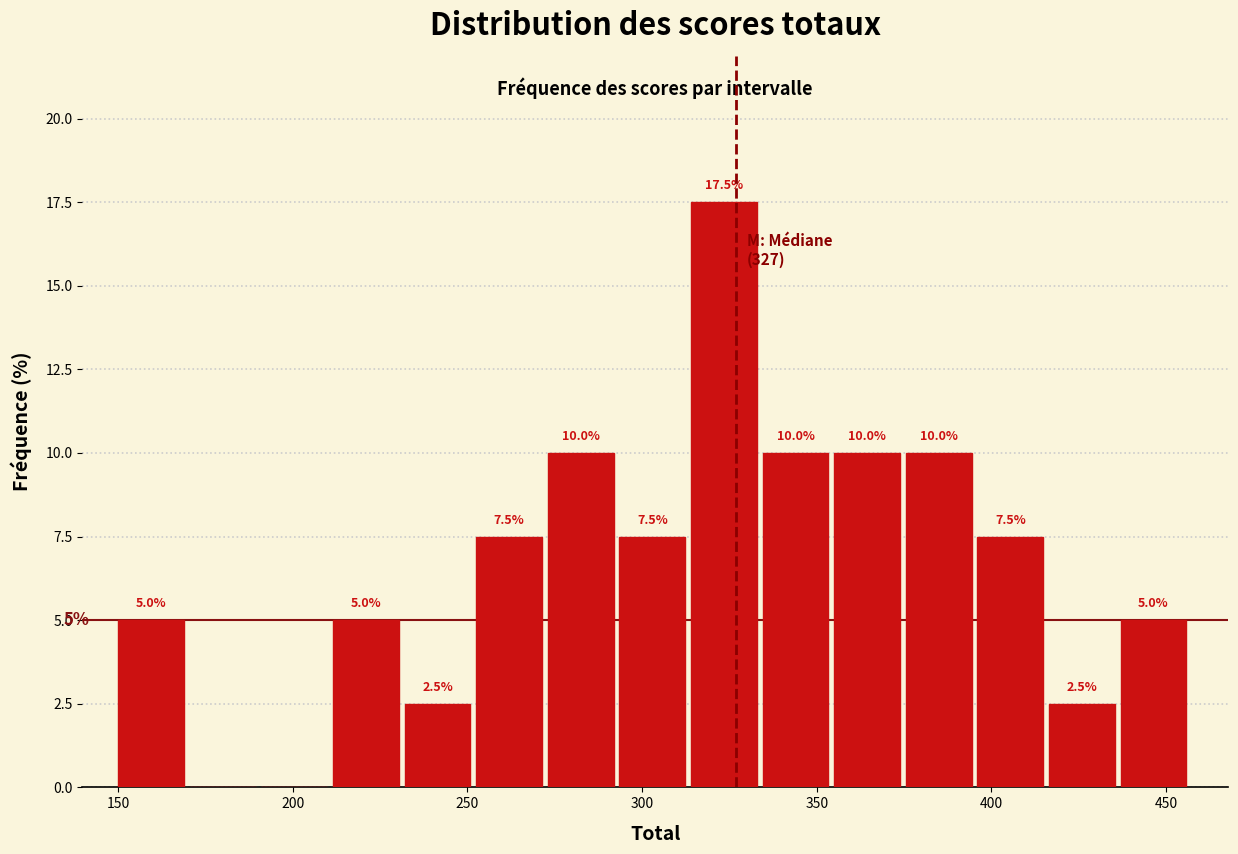

Over which range of the x-axis is the bar tallest?

314.0 to 334.5